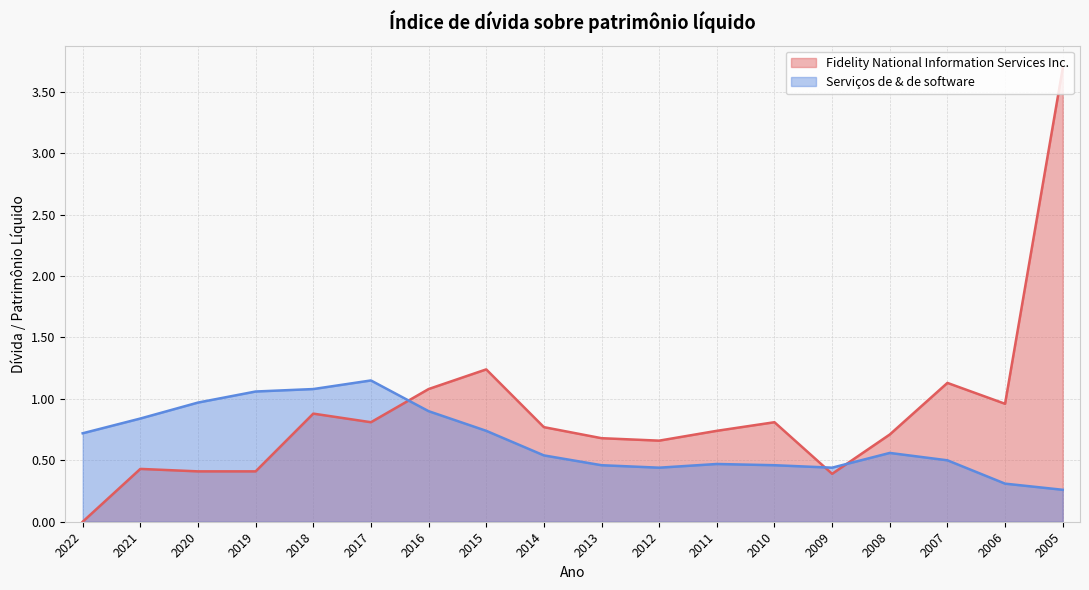

Which category has the highest value in the Fidelity National Information Services Inc. series?

2005